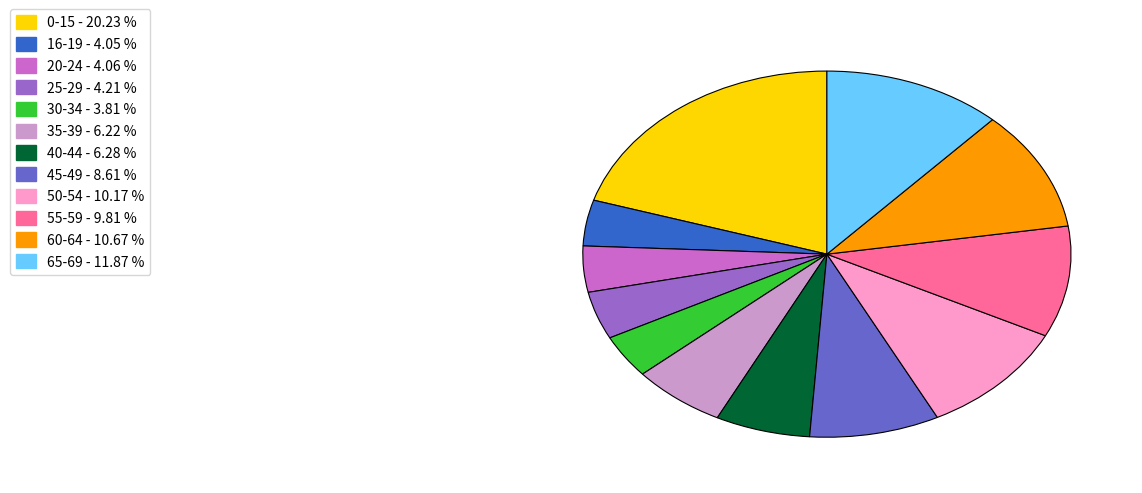

Does any single category account for the majority?

No